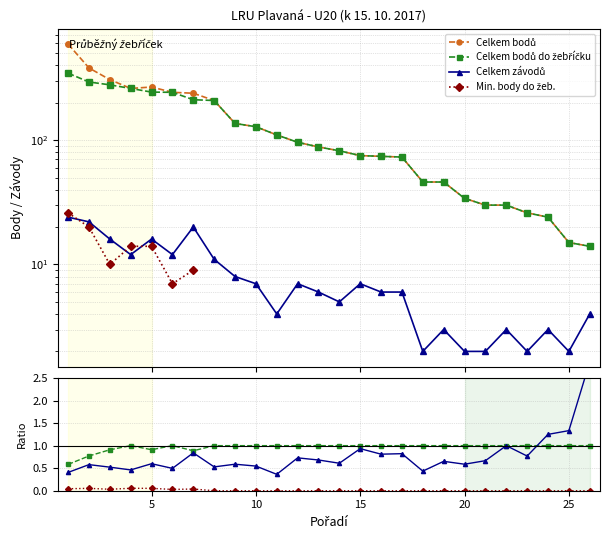

How many positive values does the Min. body do žeb. series have?

7